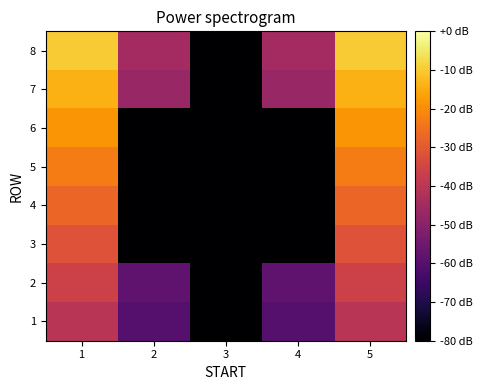

Rank the series by their maximum value, from highest to lowest.

8, 7, 6, 5, 4, 3, 2, 1